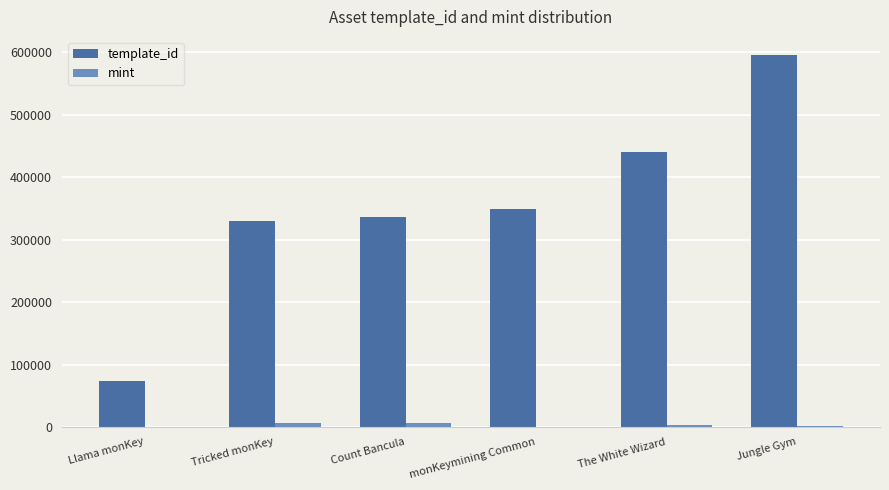

Which series changed the most between Tricked monKey and Jungle Gym?

template_id